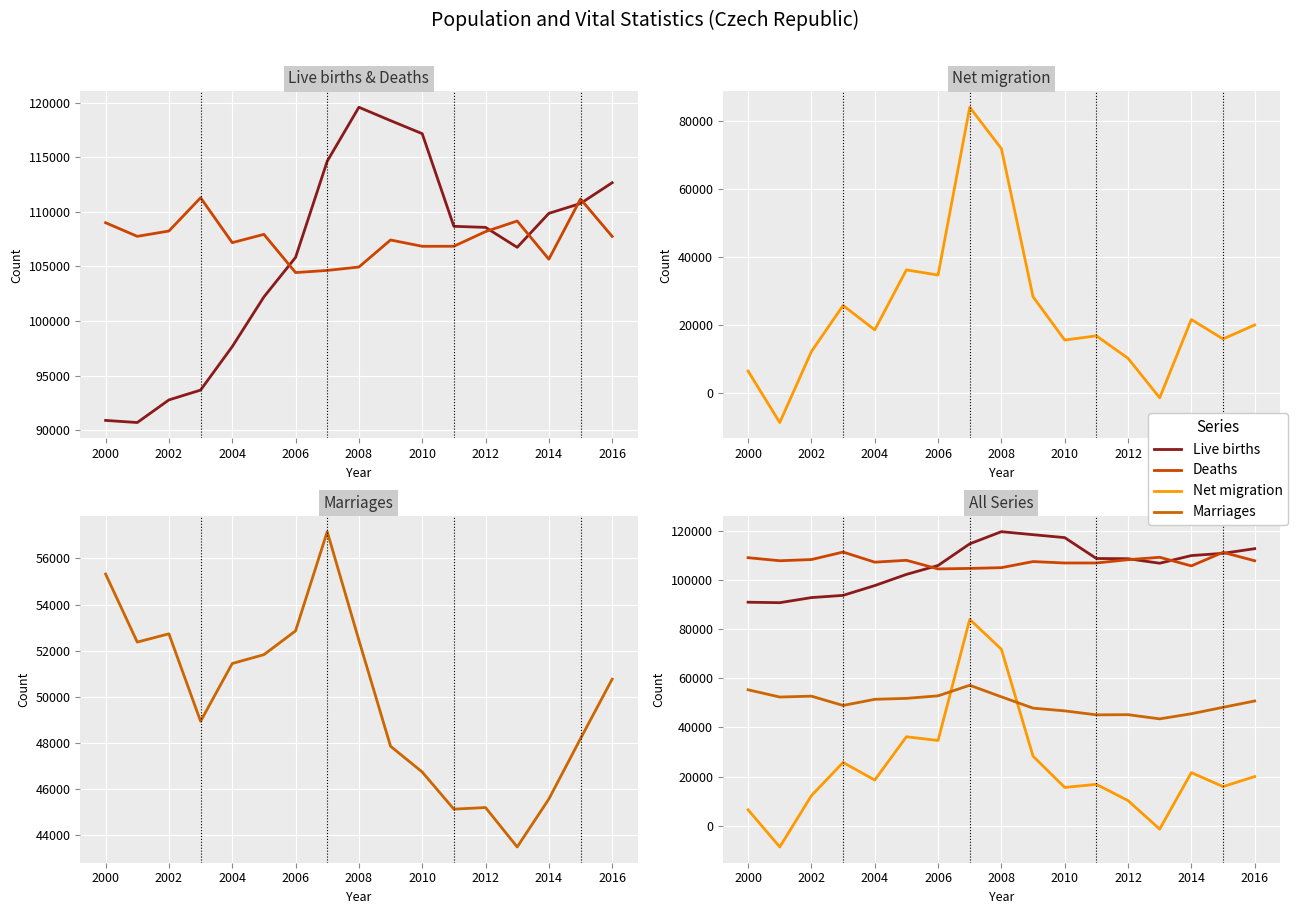

How many interior local valleys does the Live births series have?

2